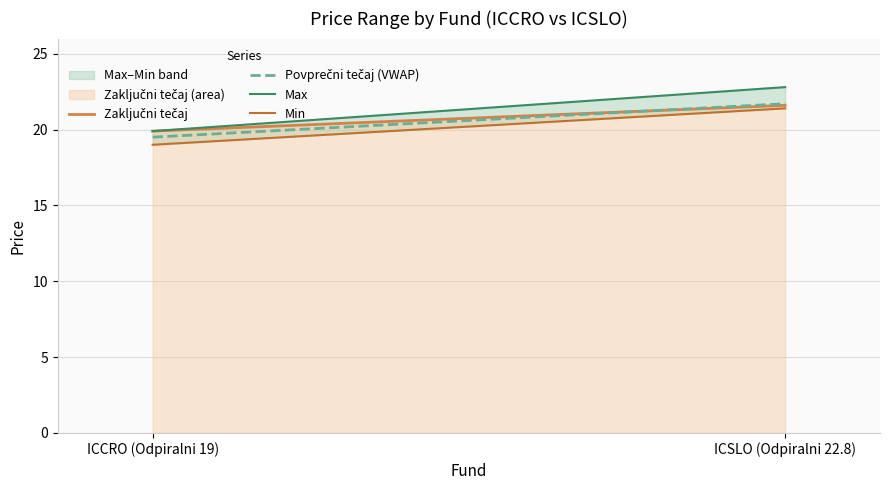

What is the difference between the maximum and minimum values in the Max series?

2.9